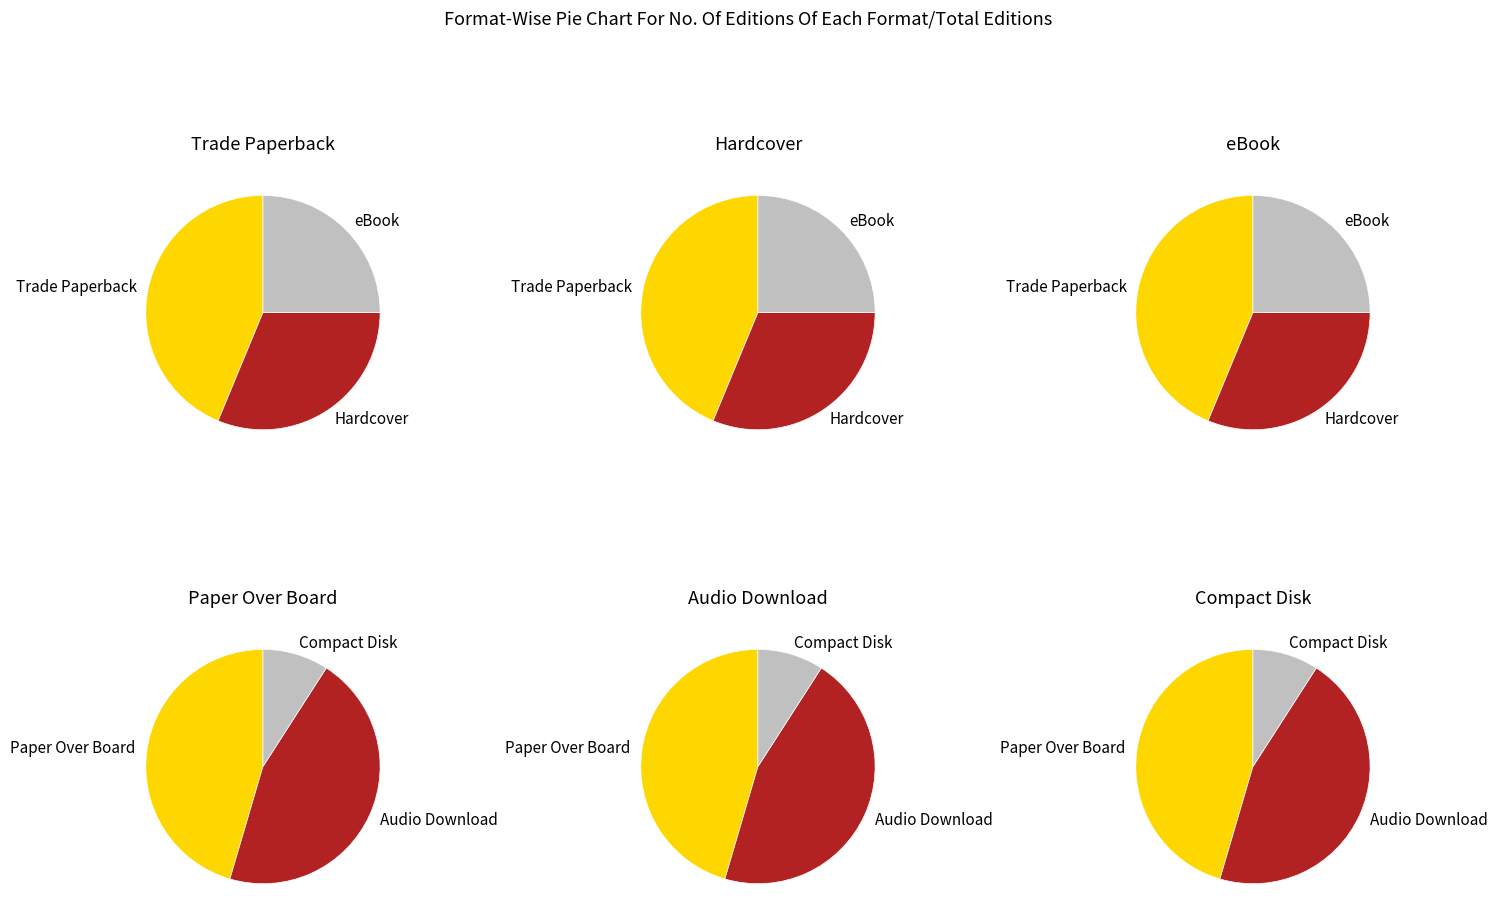

Which slice is the smallest?

Compact Disk